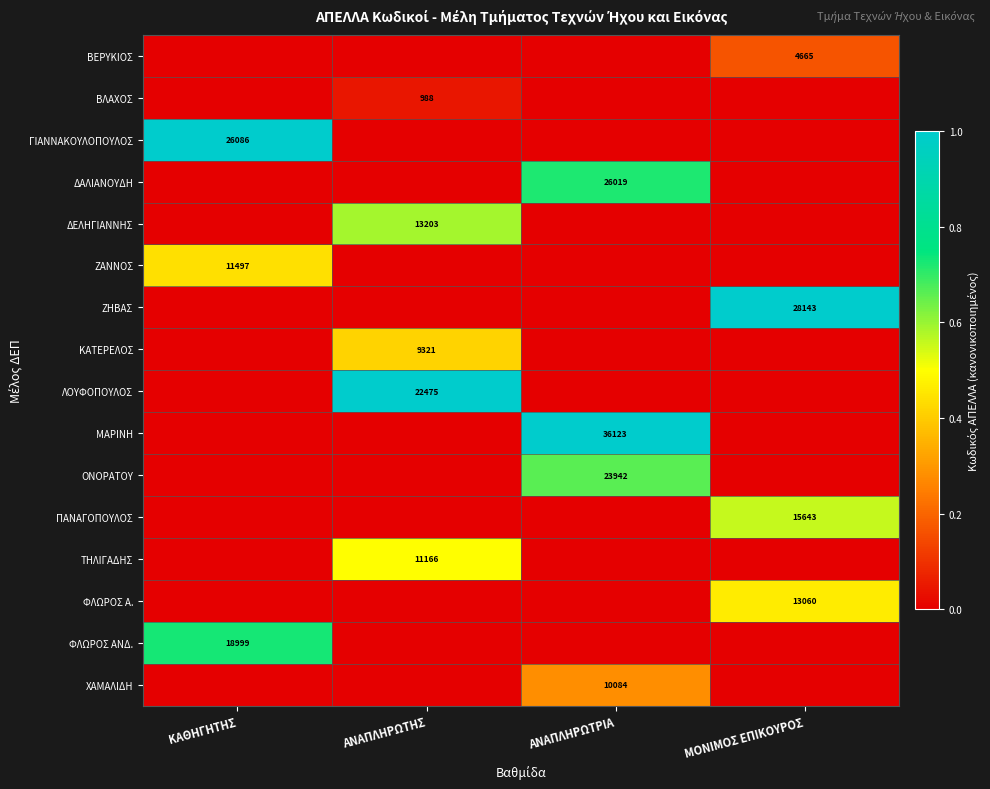

Is it true that ΓΙΑΝΝΑΚΟΥΛΟΠΟΥΛΟΣ equals 45302 at ΚΑΘΗΓΗΤΗΣ?

False